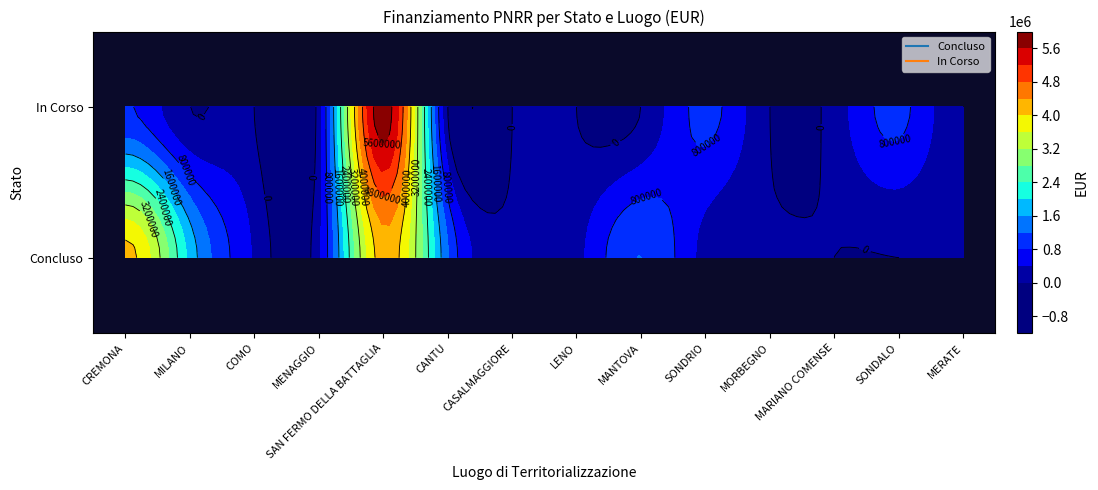

What is the average value of the Concluso series?

992625.6